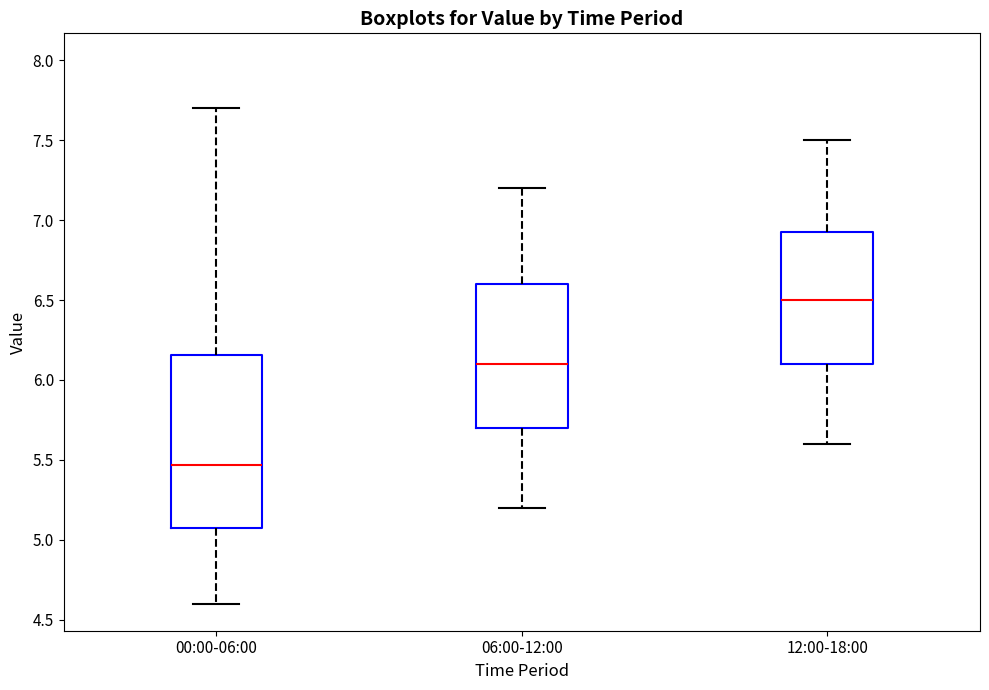

Reading left to right, transcribe this box plot: for each box, give where its median line is, the range the box spans, and where its two whiskers end, as read against the y-axis. The values are not printed on the chart, so give them approximately, as read against the axis.

00:00-06:00: median 5.45, box 5.10 to 6.15, whiskers 4.60 to 7.70
06:00-12:00: median 6.10, box 5.70 to 6.60, whiskers 5.20 to 7.20
12:00-18:00: median 6.50, box 6.10 to 6.95, whiskers 5.60 to 7.50